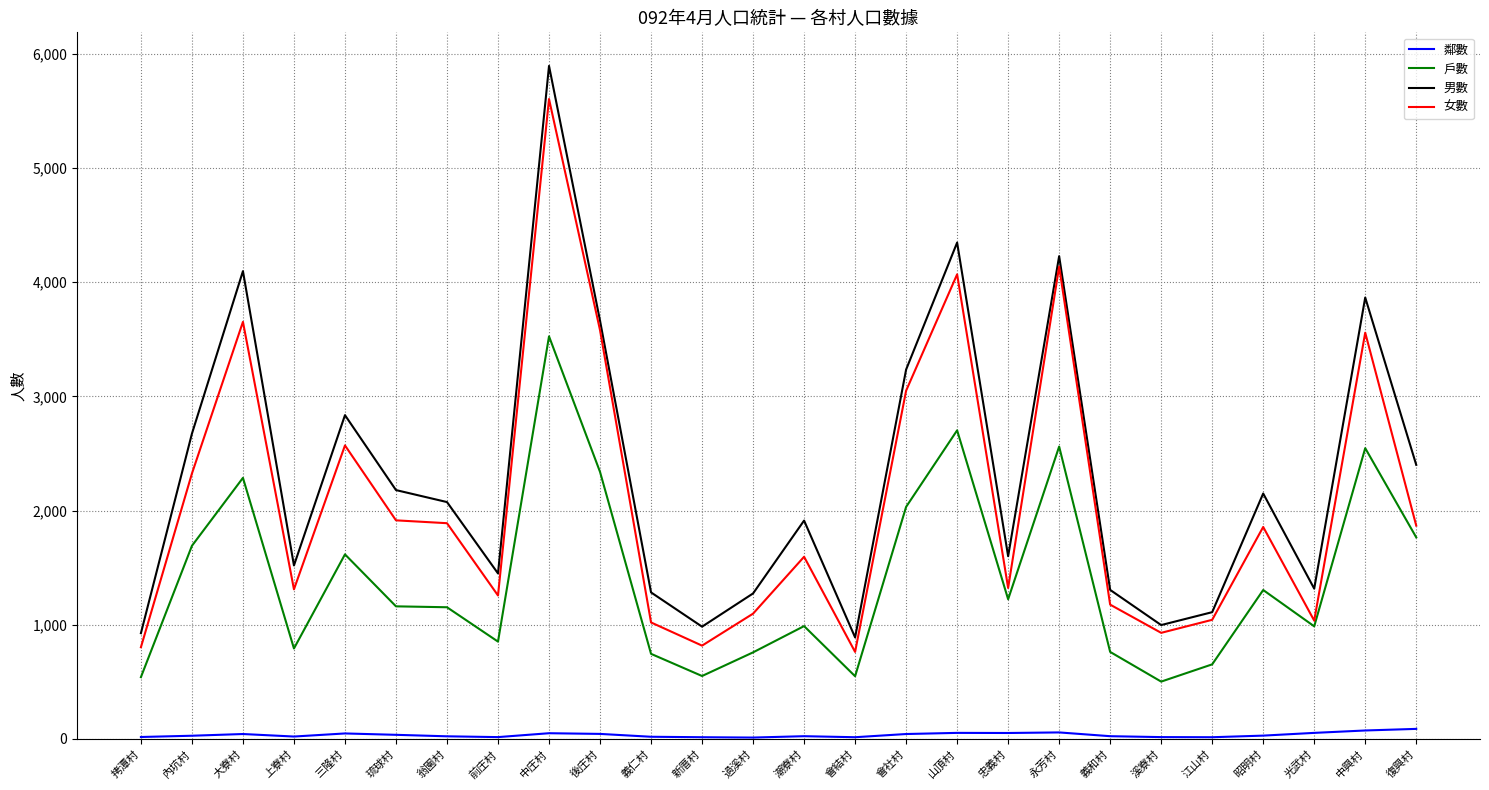

List the series in order of their peak value, highest first.

男數, 女數, 戶數, 鄰數